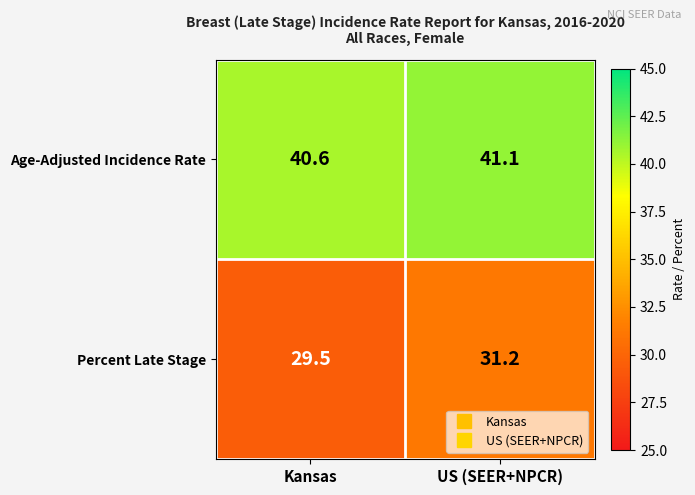

The value of Percent Late Stage at US (SEER+NPCR) is 50.0. True or false?

False